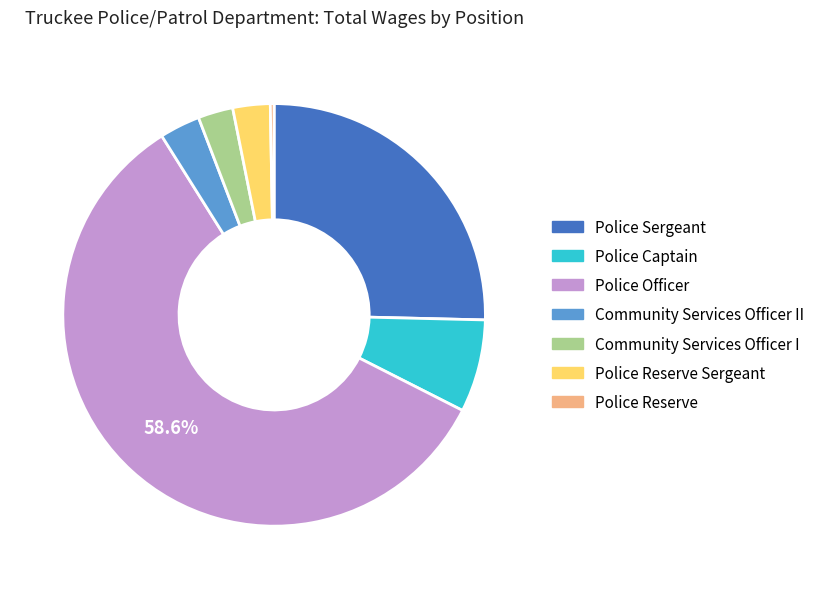

How many slices are in this pie chart?

7